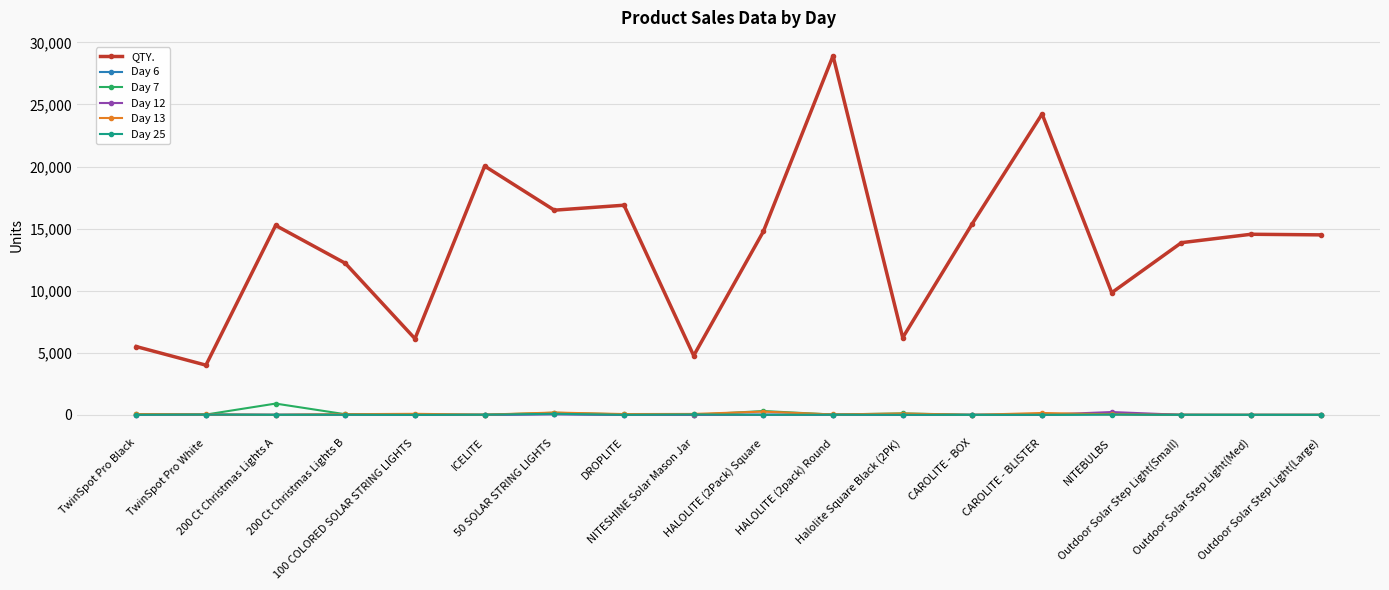

What is the difference between the maximum and minimum values in the Day 25 series?

90